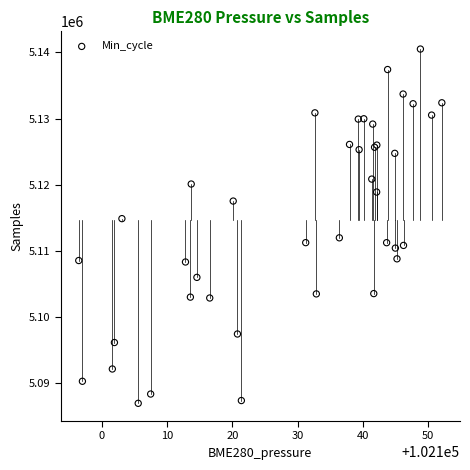

What Y value in the scatter plot is closest to 5113695?

5114838